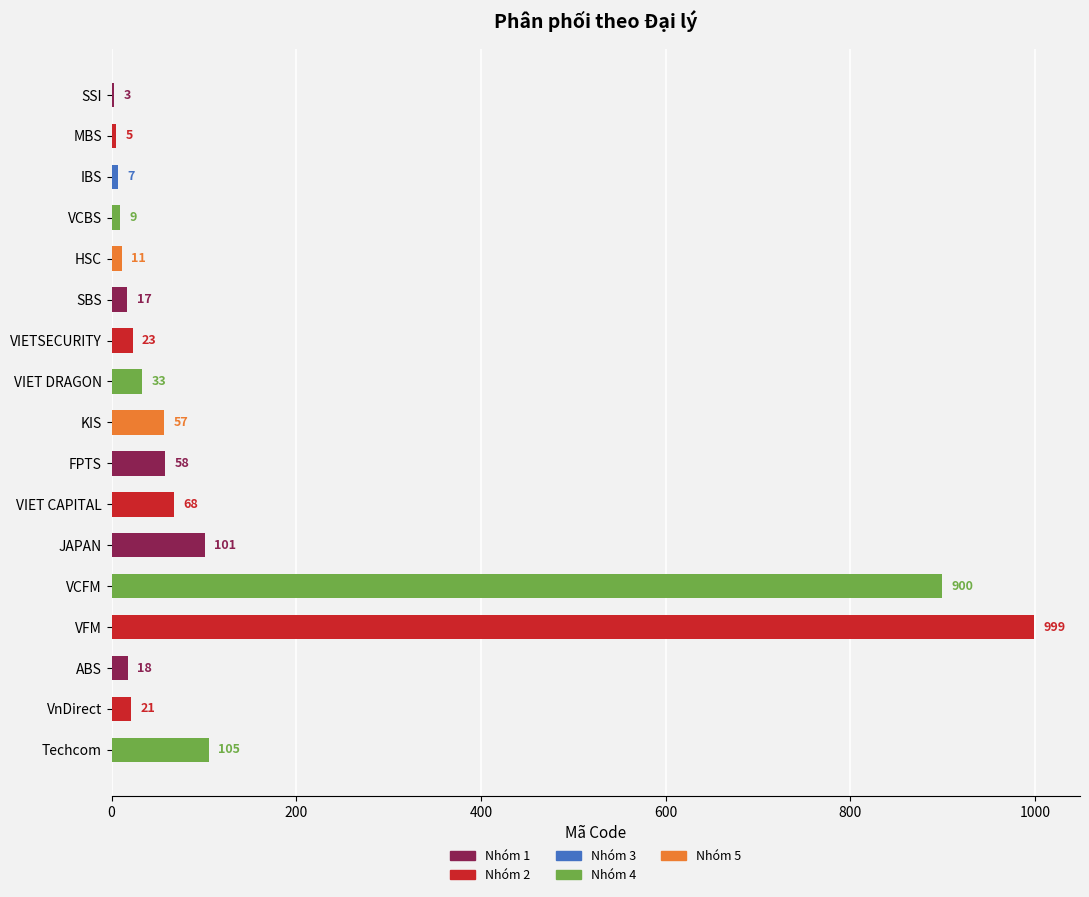

How many data points does each series have?

17